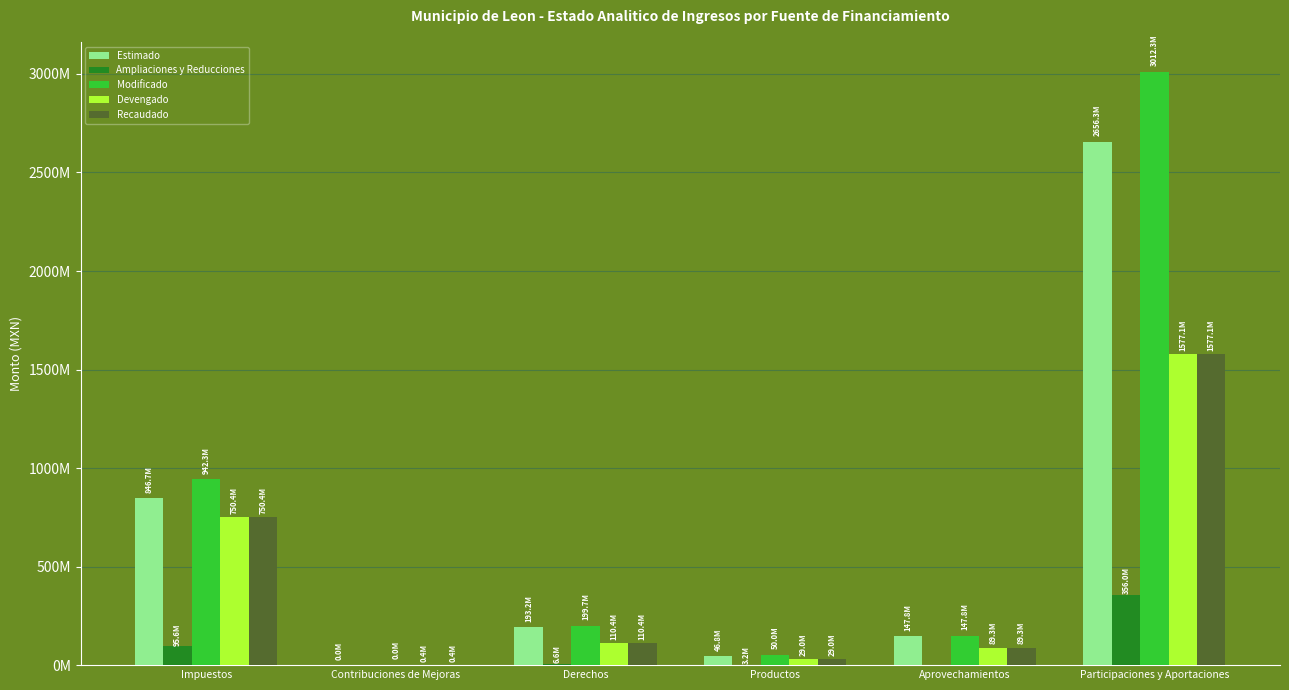

Which has a higher value, Productos or Participaciones y Aportaciones?

Participaciones y Aportaciones